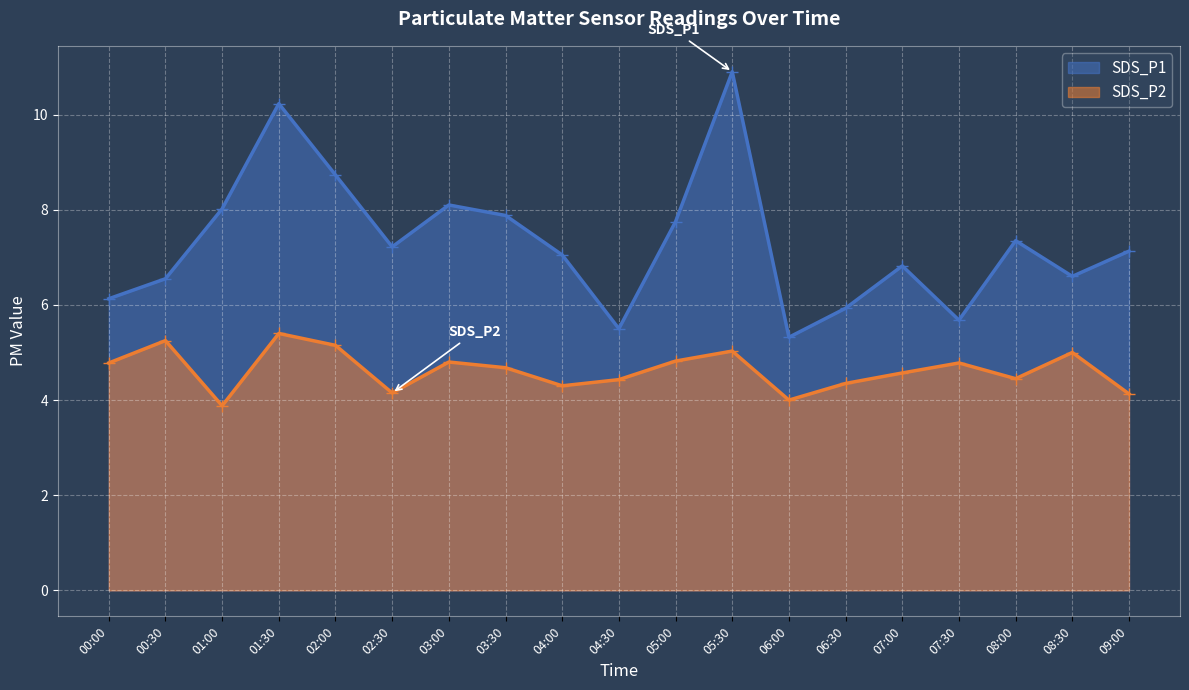

In SDS_P2, how many points are higher than both neighbors (excluding endpoints)?

6